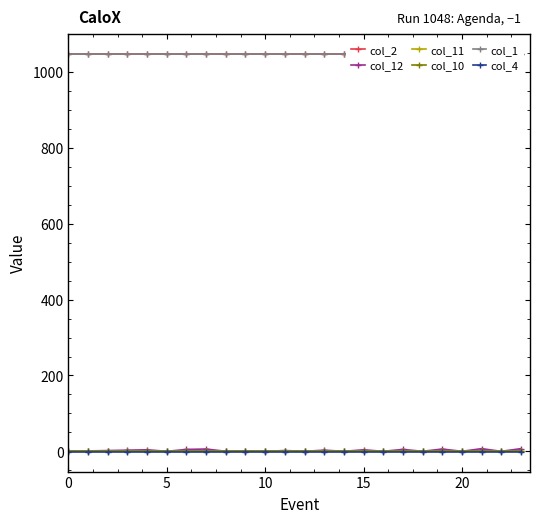

Read the col_4 value at 22.

-1